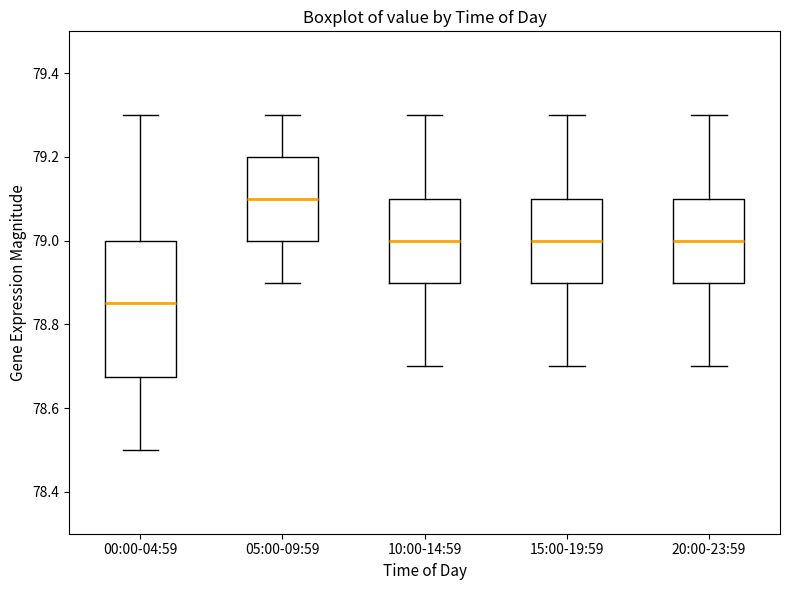

Reading left to right, read every box against the y-axis: the position of its median line, the range the box covers, and the ends of its whiskers. The values are not printed on the chart, so give them approximately, as read against the axis.

00:00-04:59: median 78.86, box 78.68 to 79.00, whiskers 78.50 to 79.30
05:00-09:59: median 79.10, box 79.00 to 79.20, whiskers 78.90 to 79.30
10:00-14:59: median 79.00, box 78.90 to 79.10, whiskers 78.70 to 79.30
15:00-19:59: median 79.00, box 78.90 to 79.10, whiskers 78.70 to 79.30
20:00-23:59: median 79.00, box 78.90 to 79.10, whiskers 78.70 to 79.30